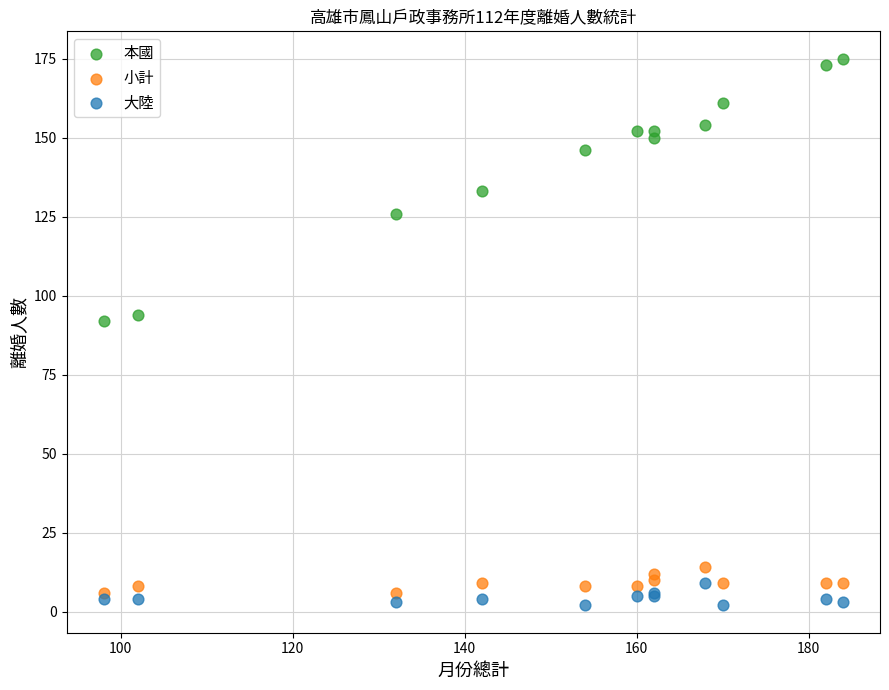

Across all series, what Y value is closest to 88?

92